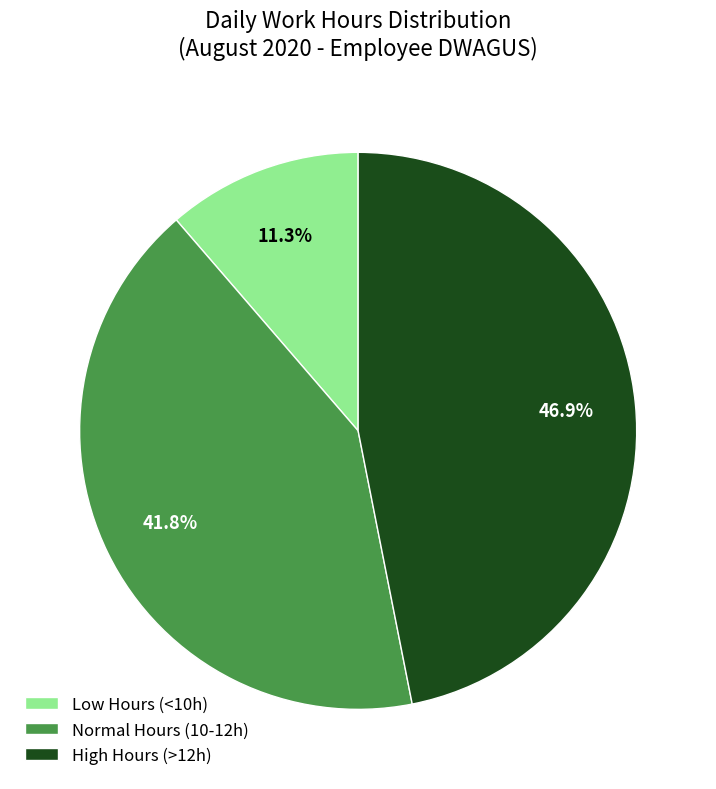

What is the smallest slice in the pie chart?

Low Hours (<10h)